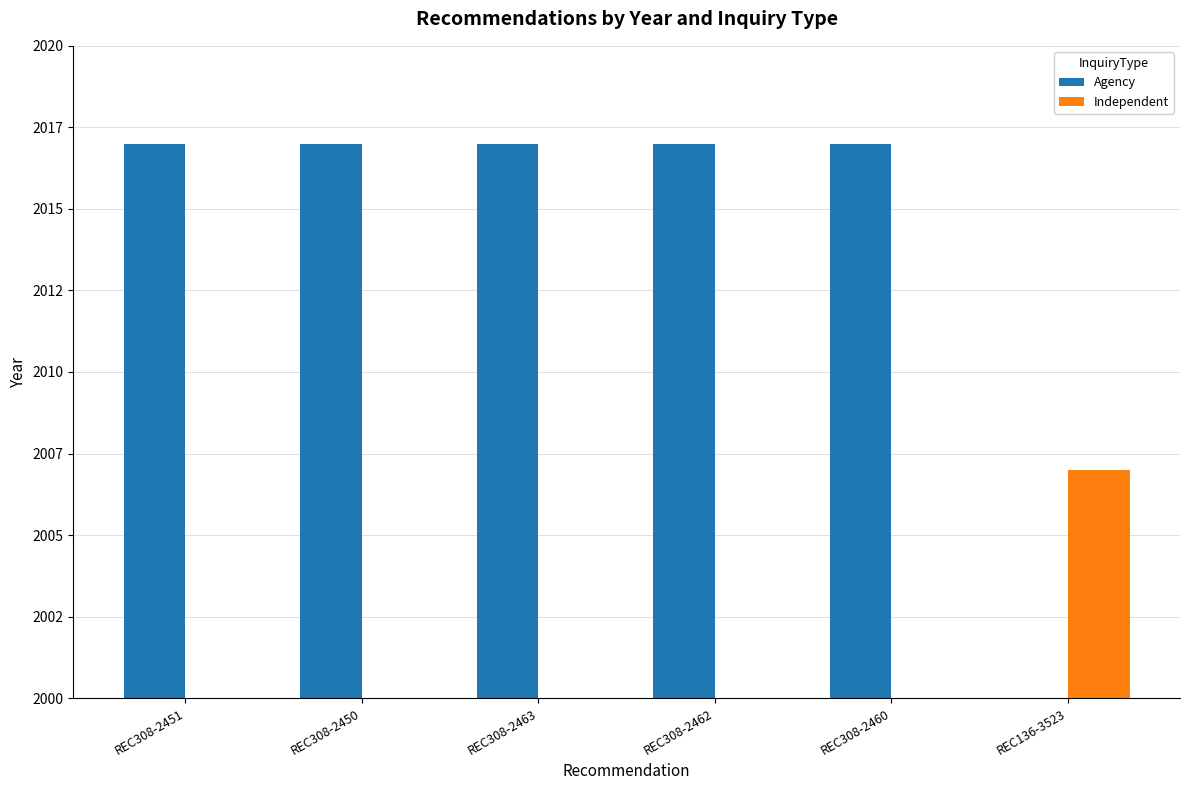

Rank the categories by Independent value from highest to lowest.

REC136-3523, REC308-2451, REC308-2450, REC308-2463, REC308-2462, REC308-2460